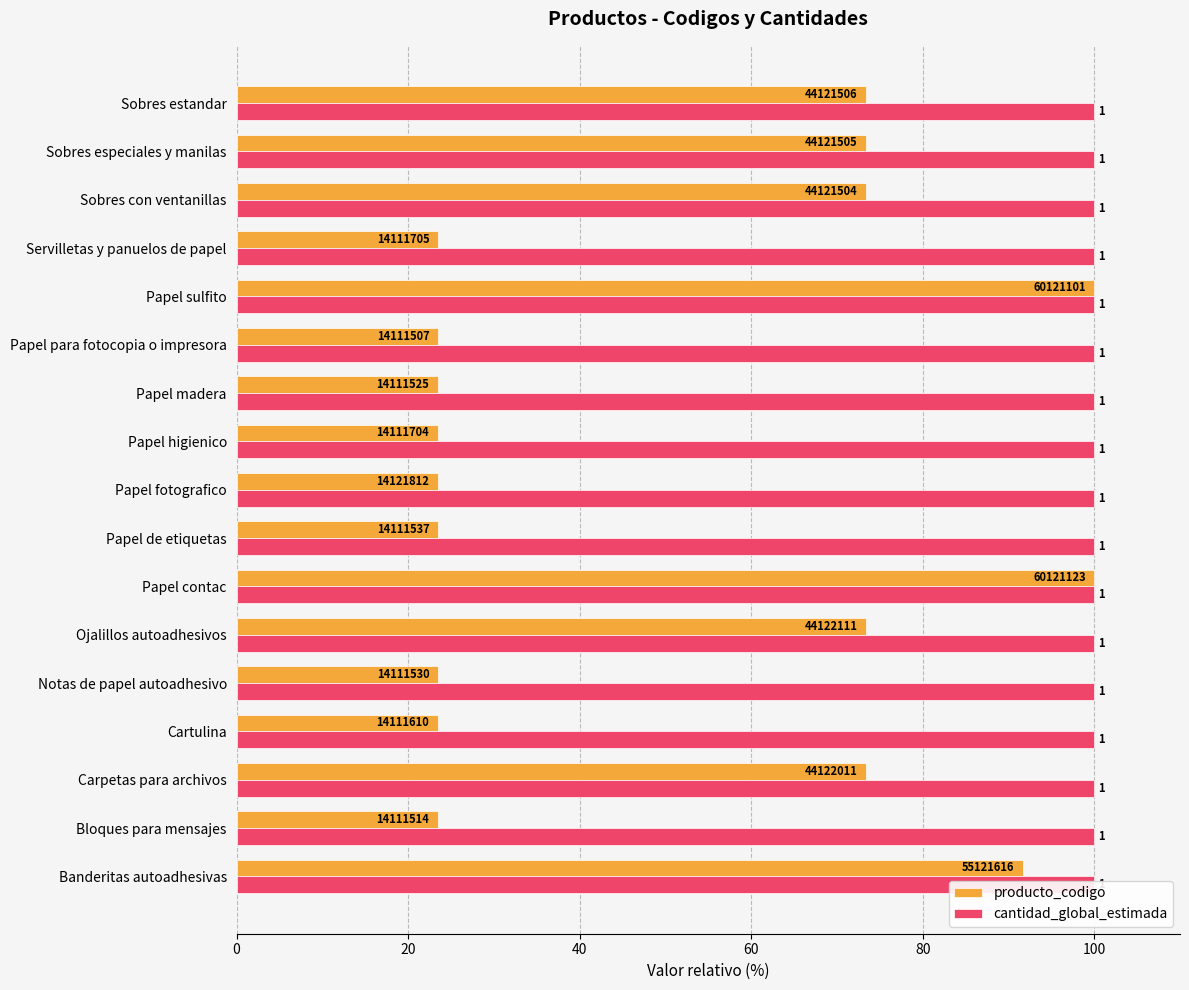

What is the sum of all producto_codigo values?

869.9